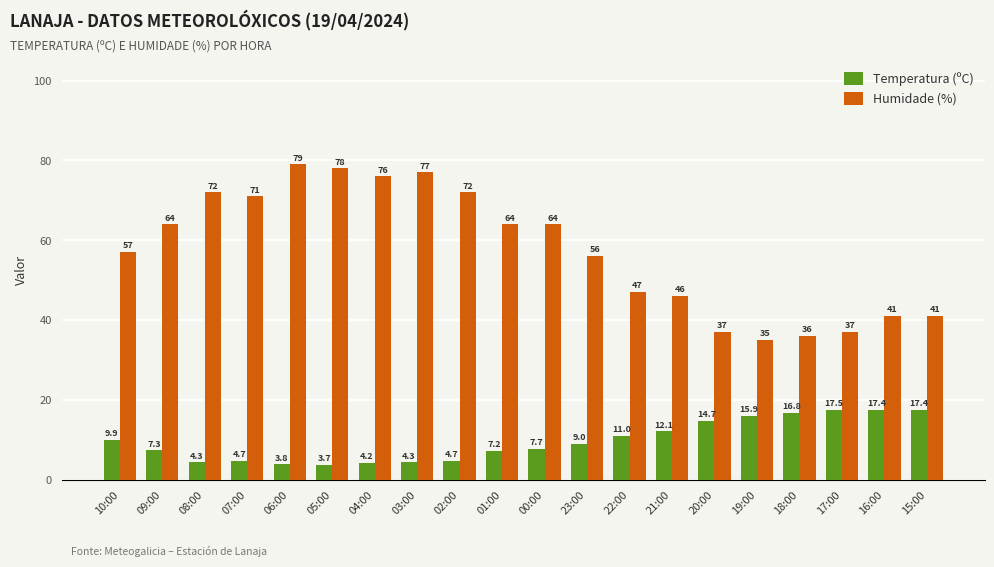

Reading right to left, extract all data points from this chart.

Temperatura (ºC): 17.4	17.4	17.5	16.8	15.9	14.7	12.1	11.0	9.0	7.7	7.2	4.7	4.3	4.2	3.7	3.8	4.7	4.3	7.3	9.9
Humidade (%): 41.0	41.0	37.0	36.0	35.0	37.0	46.0	47.0	56.0	64.0	64.0	72.0	77.0	76.0	78.0	79.0	71.0	72.0	64.0	57.0